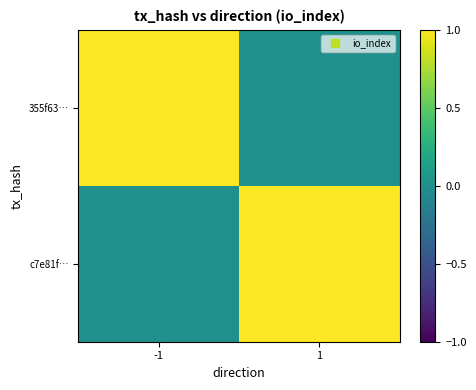

What is the maximum value shown in the chart?

1